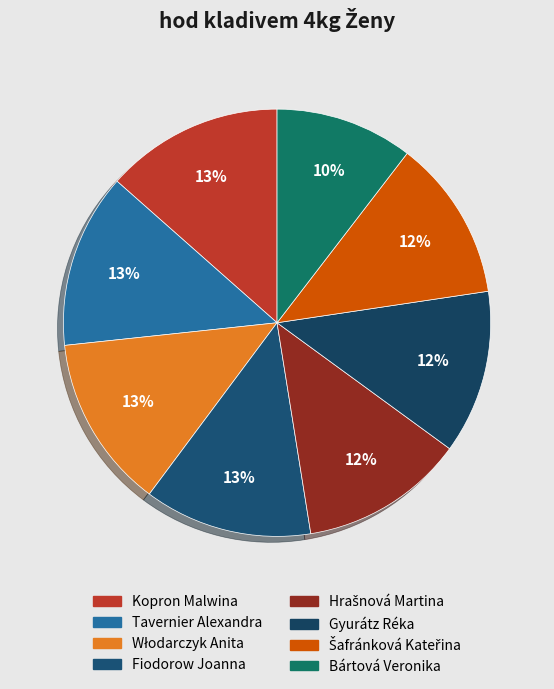

True or false: Hrašnová Martina accounts for 12% of the total.

True